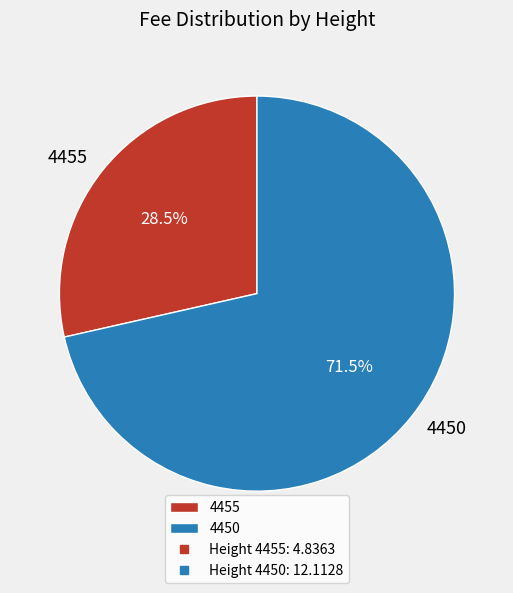

Is the sum of 4455 and 4450 greater than half?

Yes